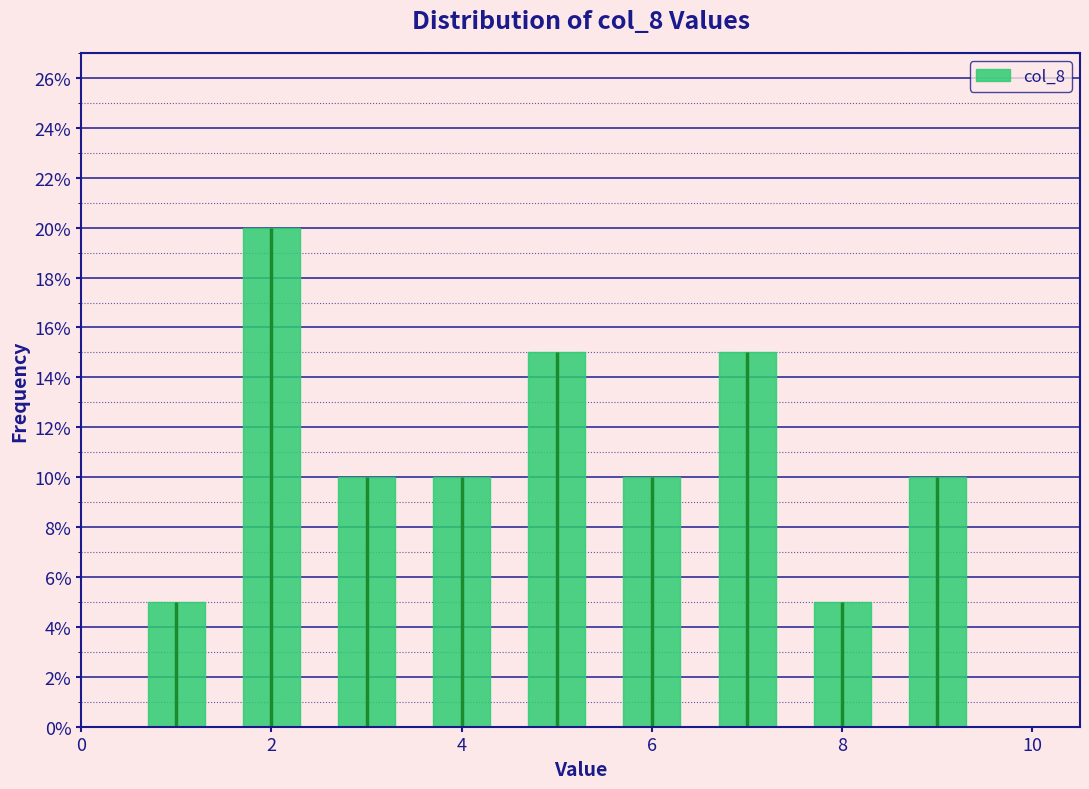

Which range on the x-axis has the tallest bar?

1.5 to 2.5